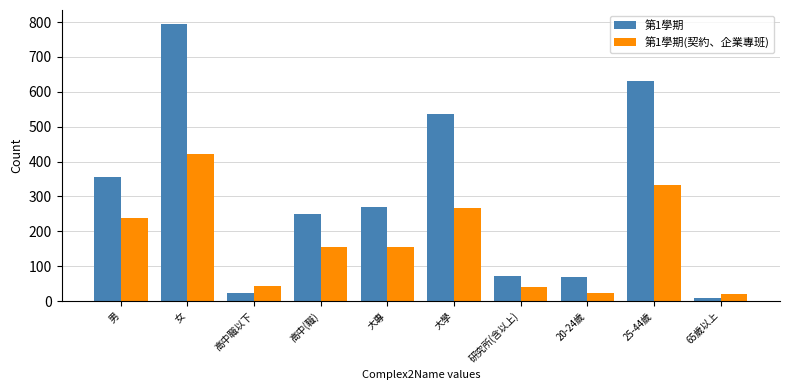

Does the chart contain any negative values?

No